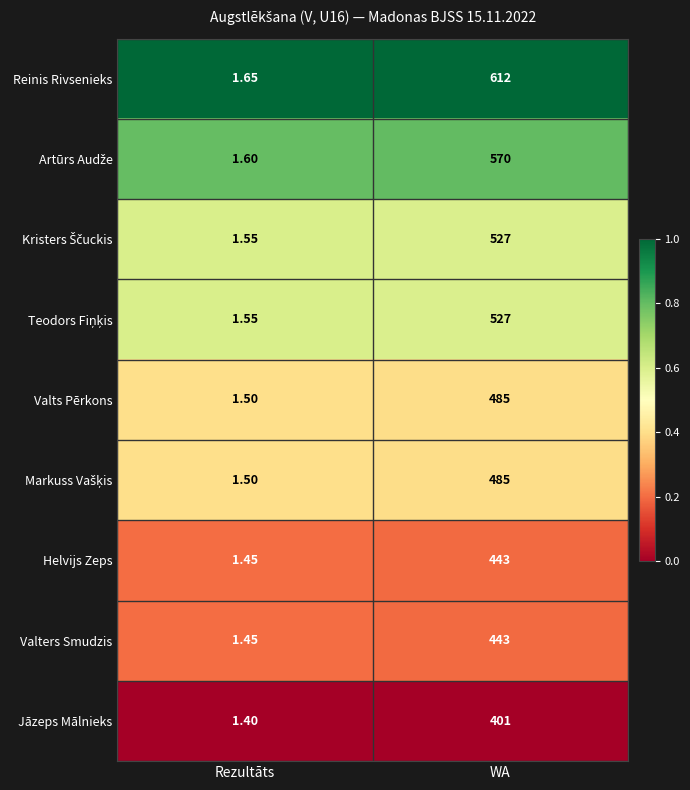

Between Rezultāts and WA, which series saw the biggest shift?

Reinis Rivsenieks